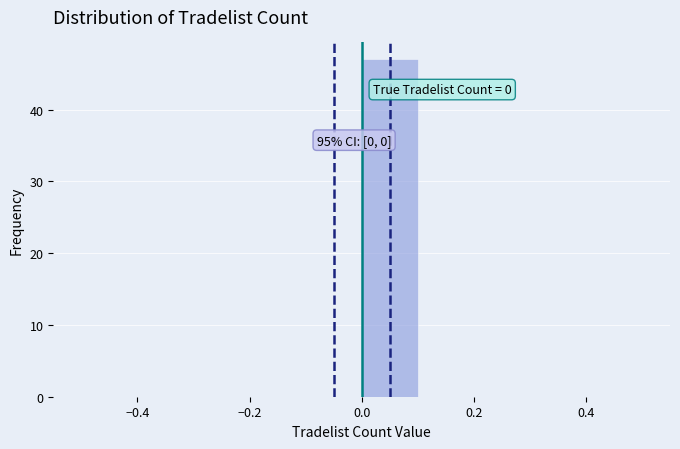

Over which range of the x-axis is the bar tallest?

0.0 to 0.1